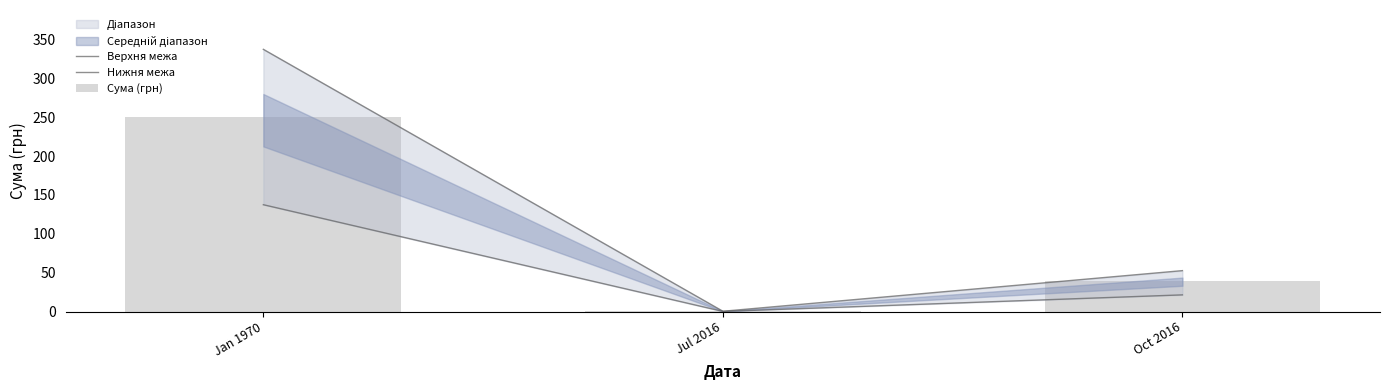

Where does the Сума (грн) series first go above 38?

Jan 1970